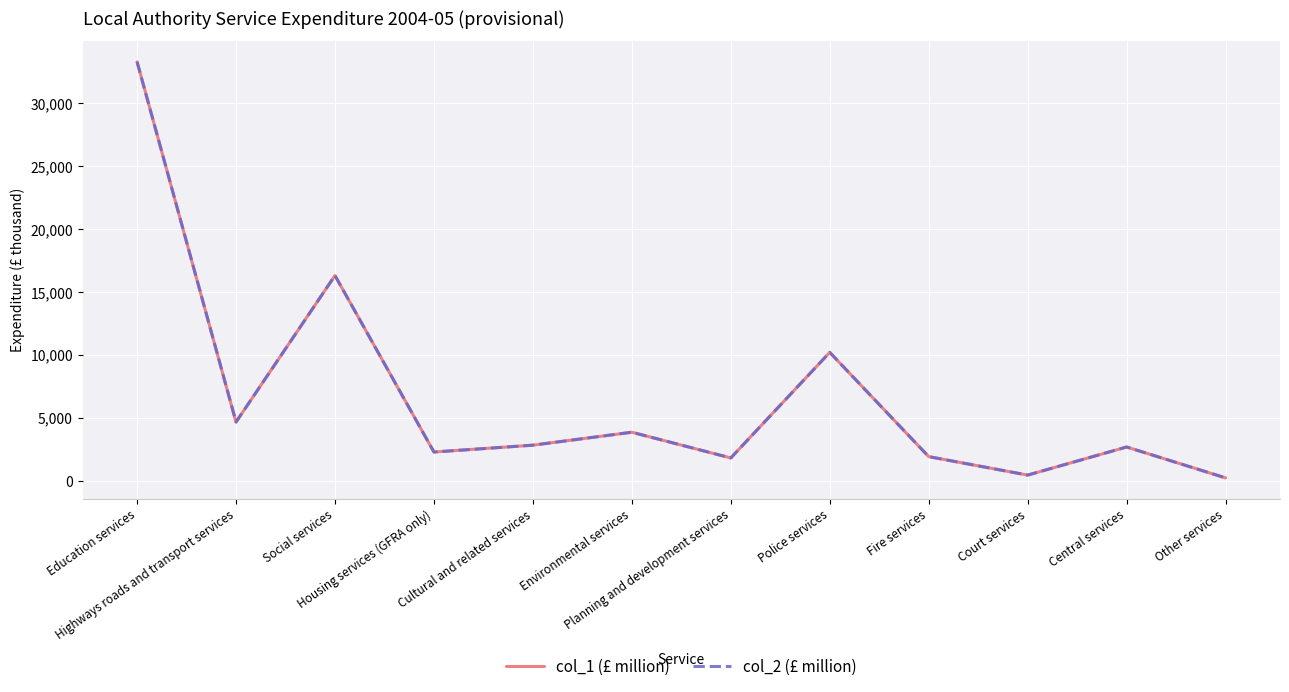

Is this an area chart (filled region under the line)?

No